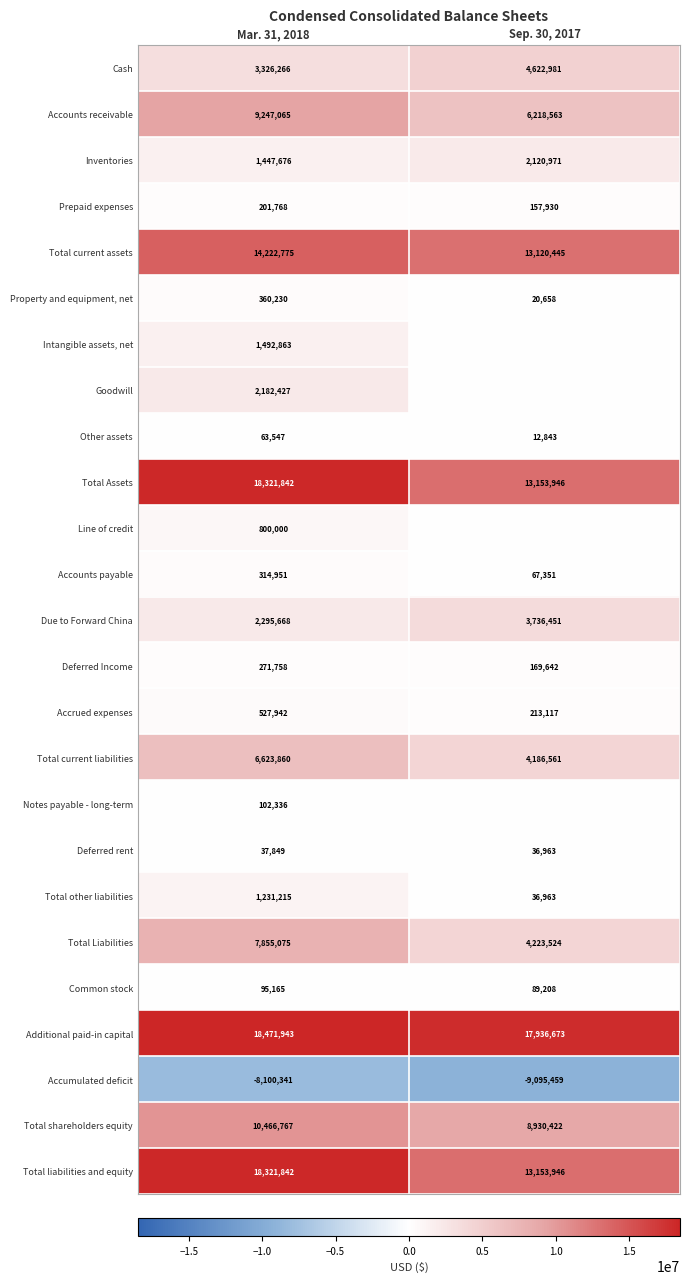

What is the sum of all Inventories values?

3568647